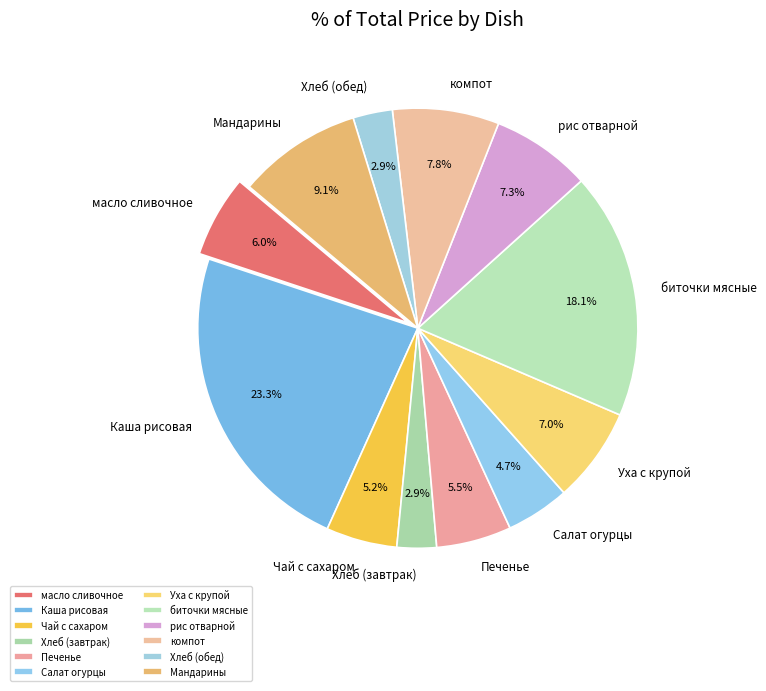

Approximately how many times larger is the value at биточки мясные compared to Уха с крупой?

2.6